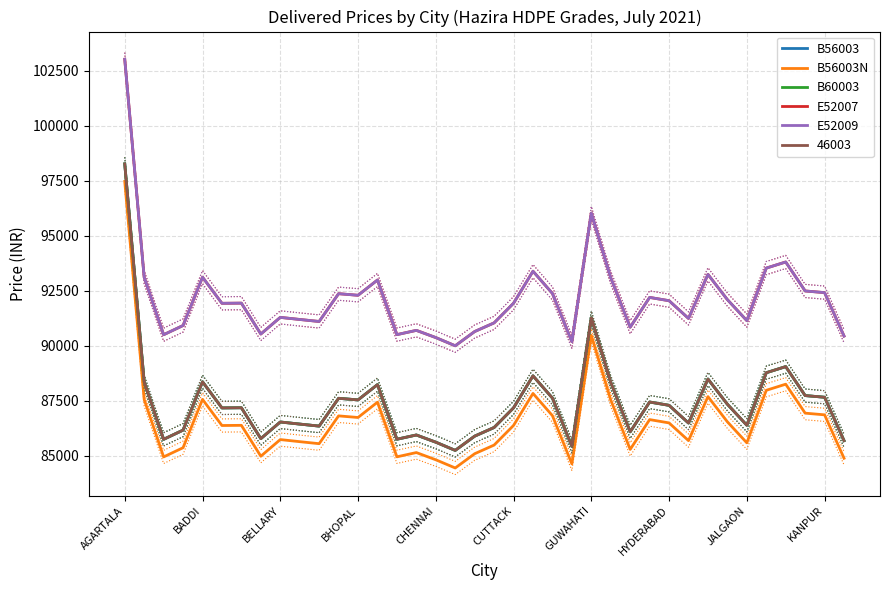

What is the highest value of the B56003 series?

98270